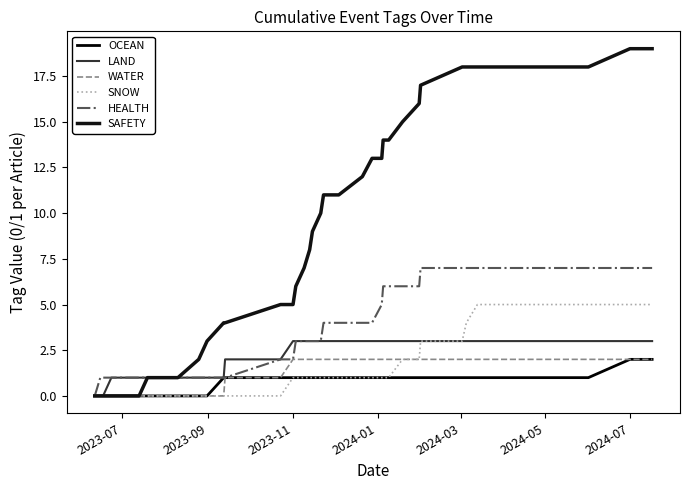

Reading left to right, list all the values displayed in this chart.

OCEAN: 0	0	0	0	0	0	0	0	0	0	1	1	1	1	1	1	1	1	1	1	1	1	1	1	1	1	1	1	1	1	1	1	1	2	2	2
LAND: 0	0	0	1	1	1	1	1	1	1	1	2	2	3	3	3	3	3	3	3	3	3	3	3	3	3	3	3	3	3	3	3	3	3	3	3
WATER: 0	0	0	0	0	0	0	0	0	0	0	1	1	2	2	2	2	2	2	2	2	2	2	2	2	2	2	2	2	2	2	2	2	2	2	2
SNOW: 0	0	0	0	0	0	0	0	0	0	0	0	0	1	1	1	1	1	1	1	1	1	1	1	1	1	2	2	3	3	4	5	5	5	5	5
HEALTH: 0	1	1	1	1	1	1	1	1	1	1	1	2	2	3	3	3	3	3	4	4	4	4	5	6	6	6	6	7	7	7	7	7	7	7	7
SAFETY: 0	0	0	0	0	1	1	1	2	3	4	4	5	5	6	7	8	9	10	11	11	12	13	13	14	14	15	16	17	18	18	18	18	19	19	19